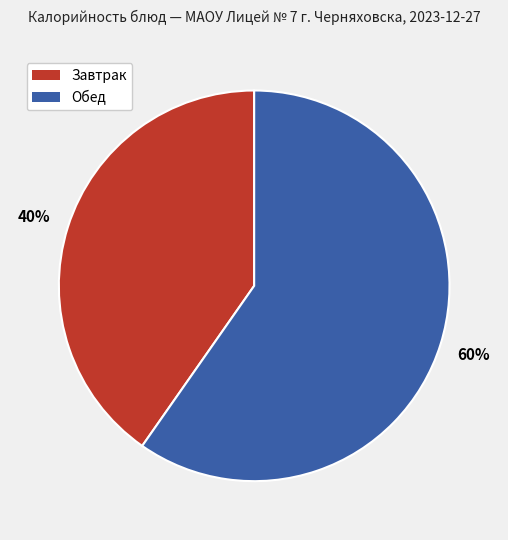

To the nearest percent, what is the average slice percentage?

50%